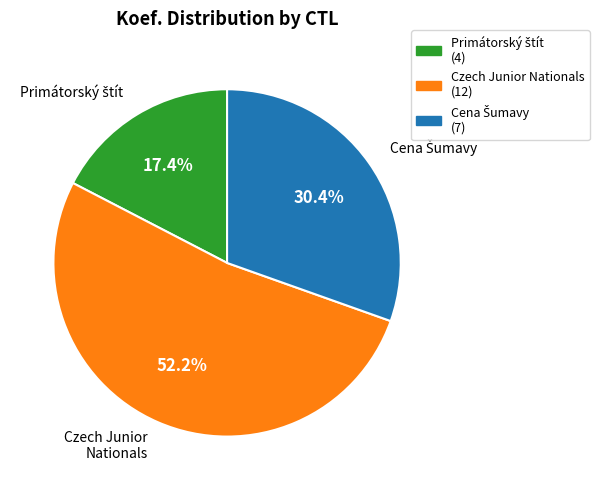

To the nearest percent, what is the difference between the largest and smallest slice percentages?

35%